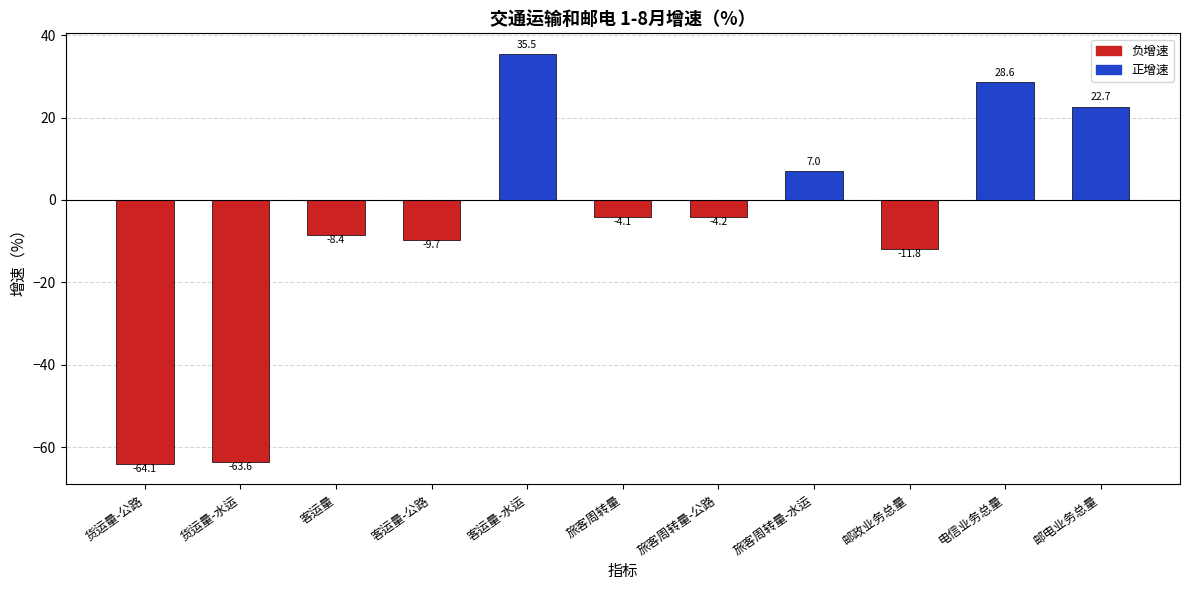

The value at 客运量-公路 is -9.7. True or false?

True